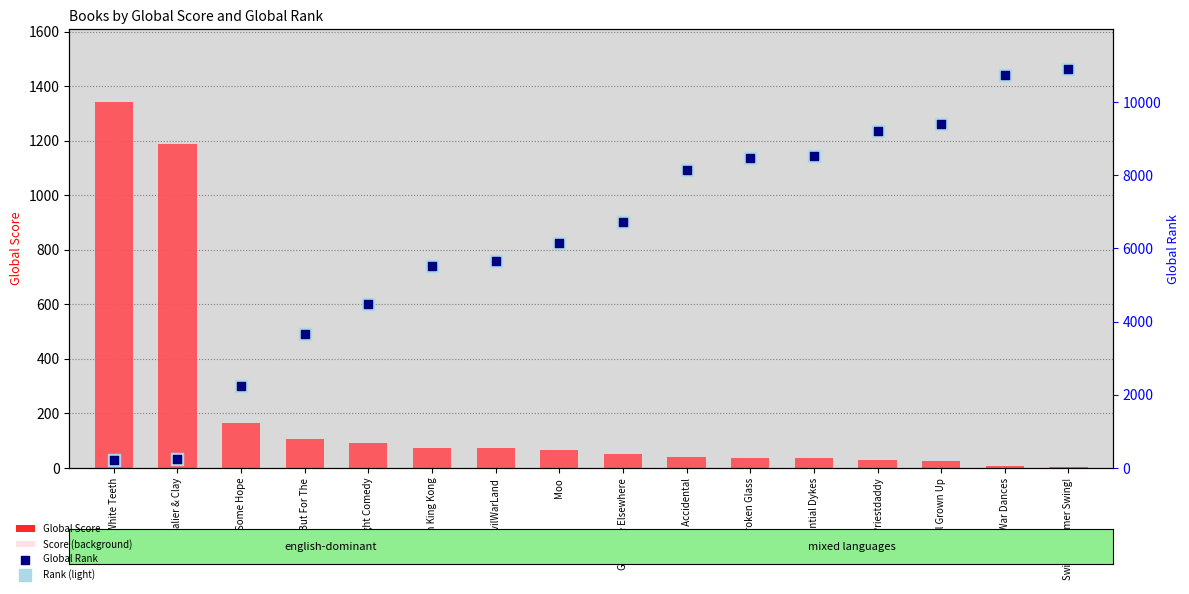

Which series has the largest total across all categories?

Global Rank